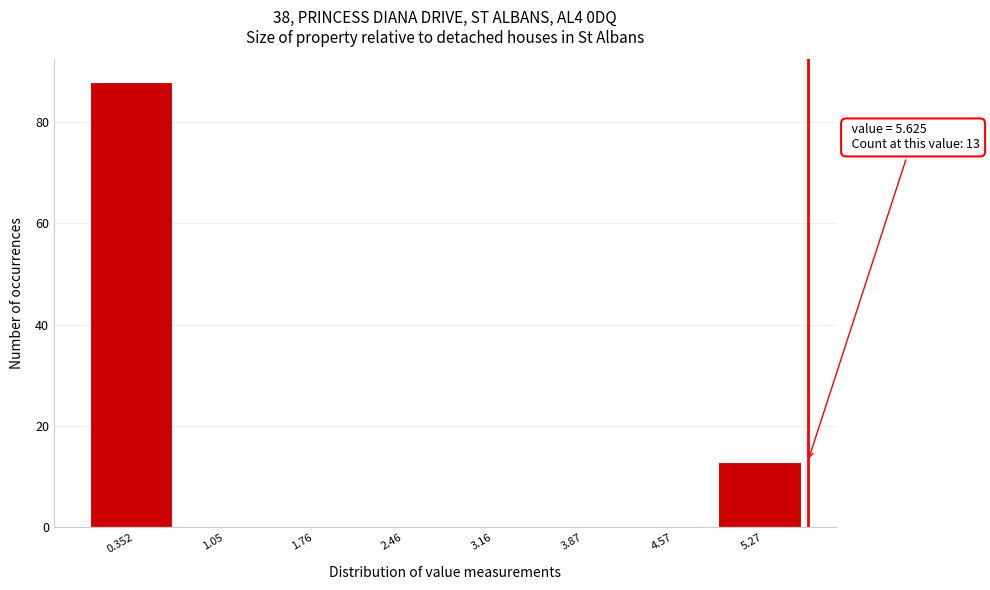

Which range on the x-axis has the tallest bar?

0.0 to 0.7